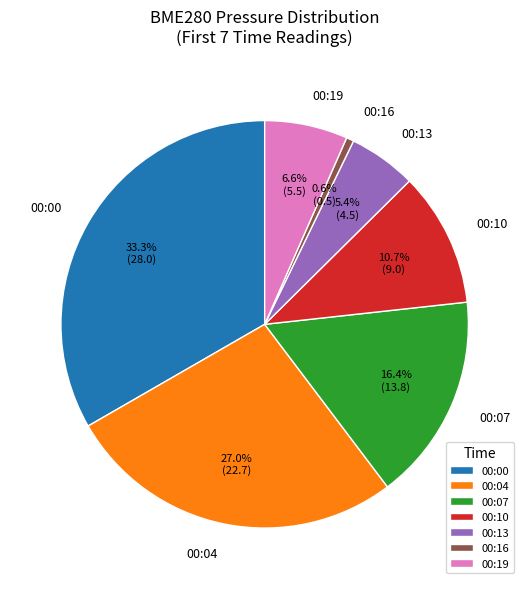

Between 00:13 and 00:16, which is larger?

00:13